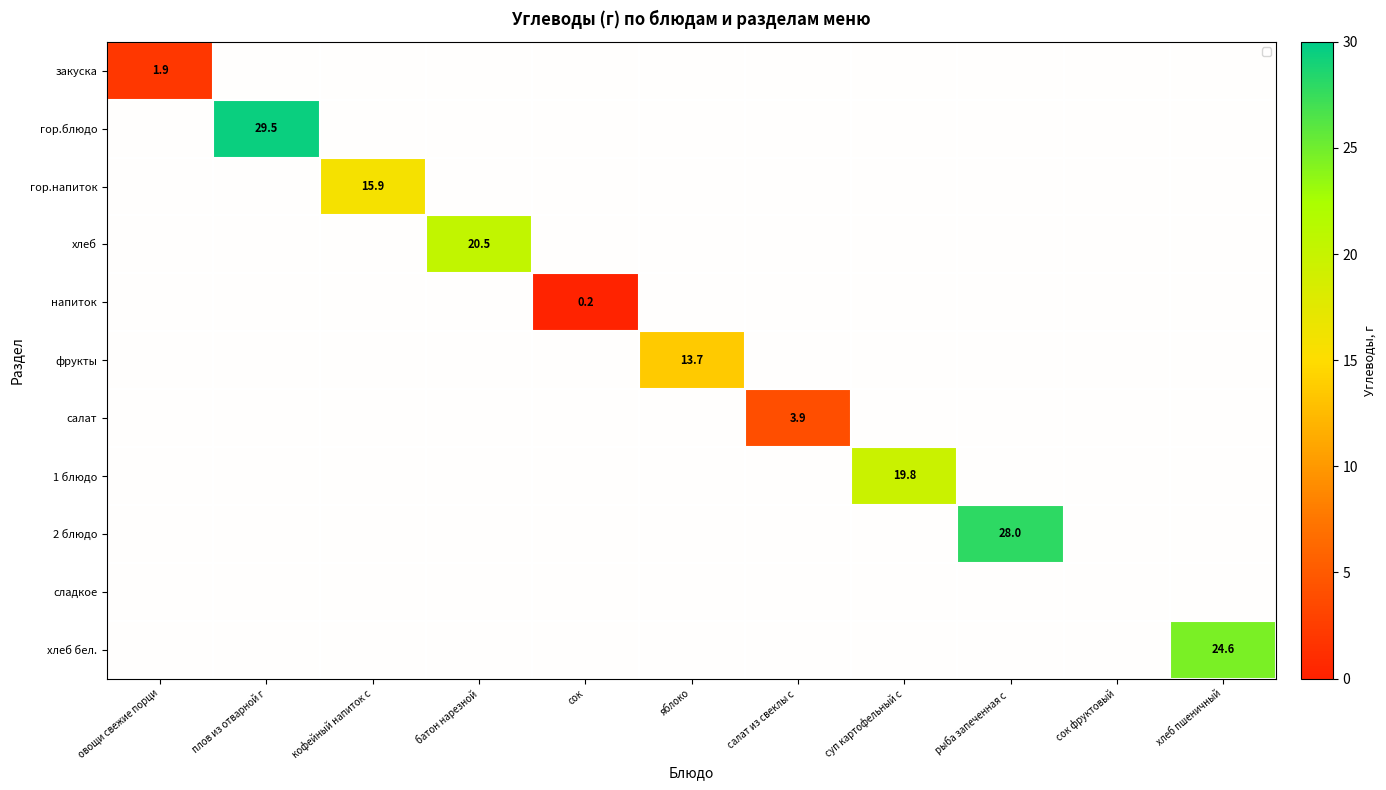

At how many categories does at least one series exceed 19?

5